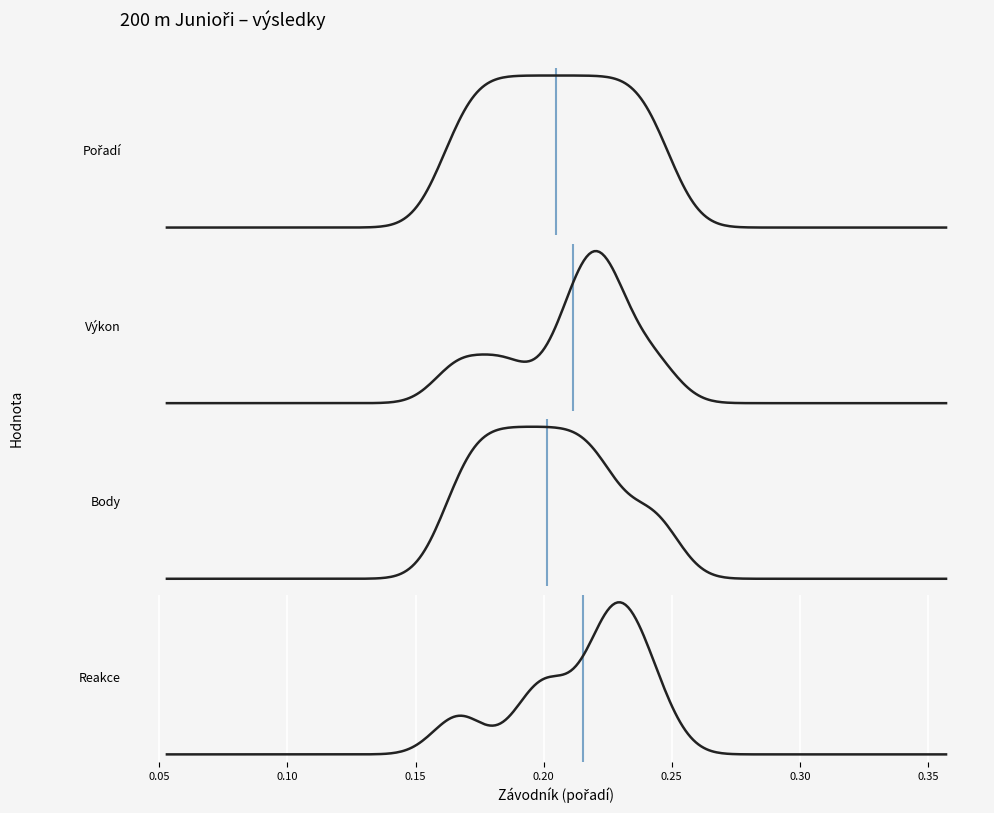

At how many categories does at least one series exceed 6?

8